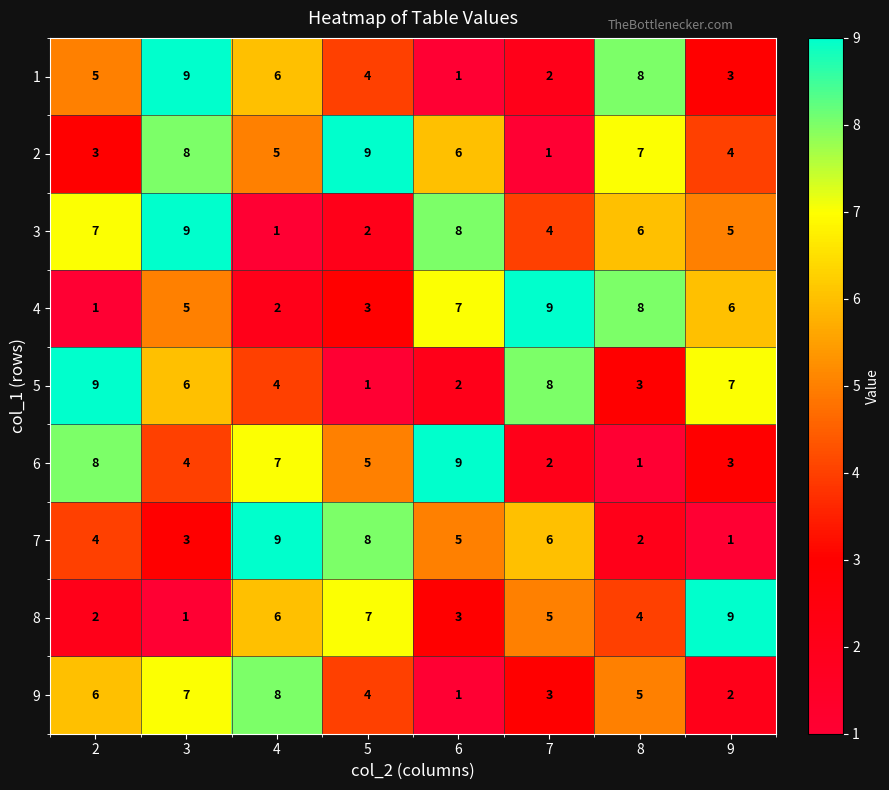

Is it true that 6 equals 2 at 3?

False